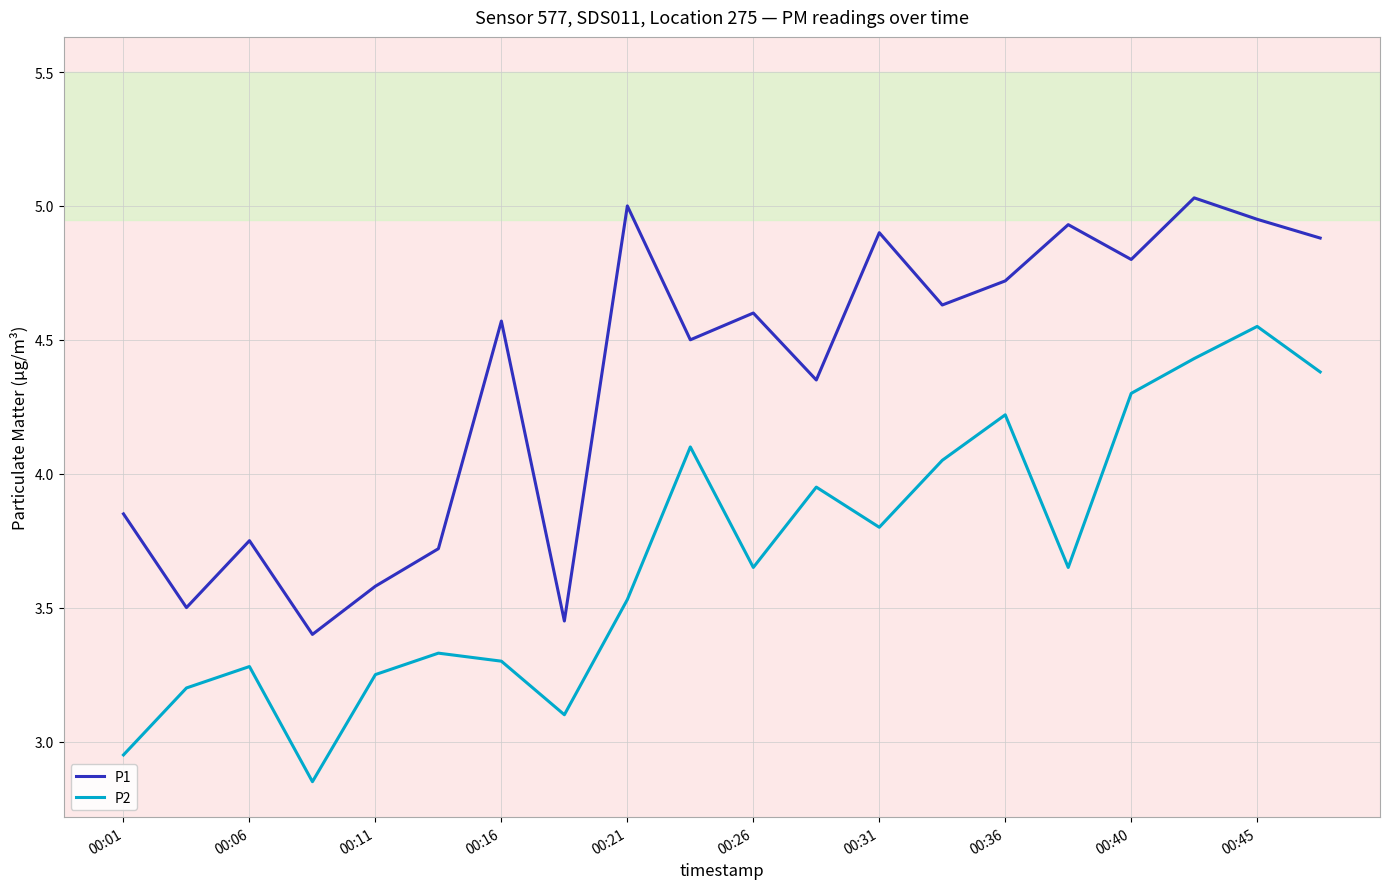

True or false: P1 has more than 1 points higher than both neighbors.

True